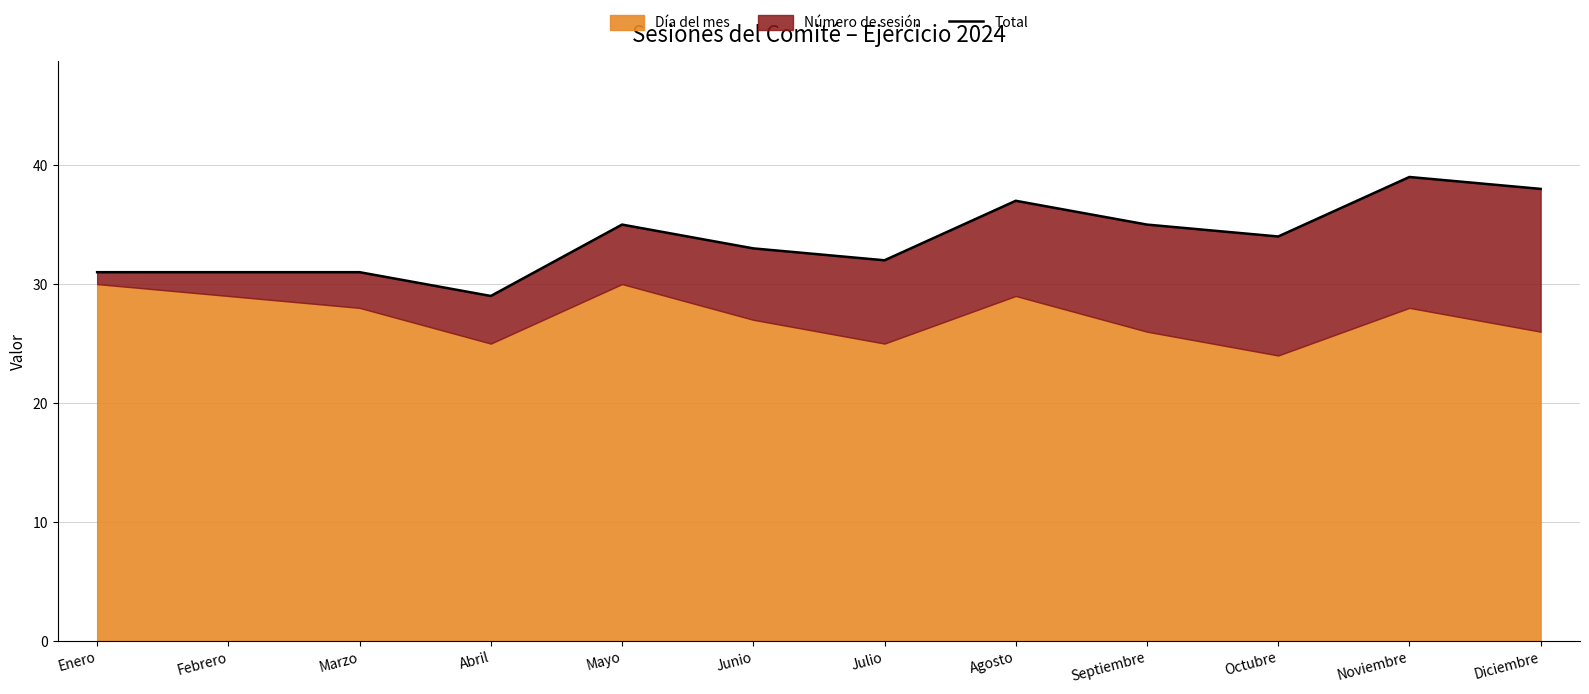

At which category does the chart reach its peak across all series?

Noviembre